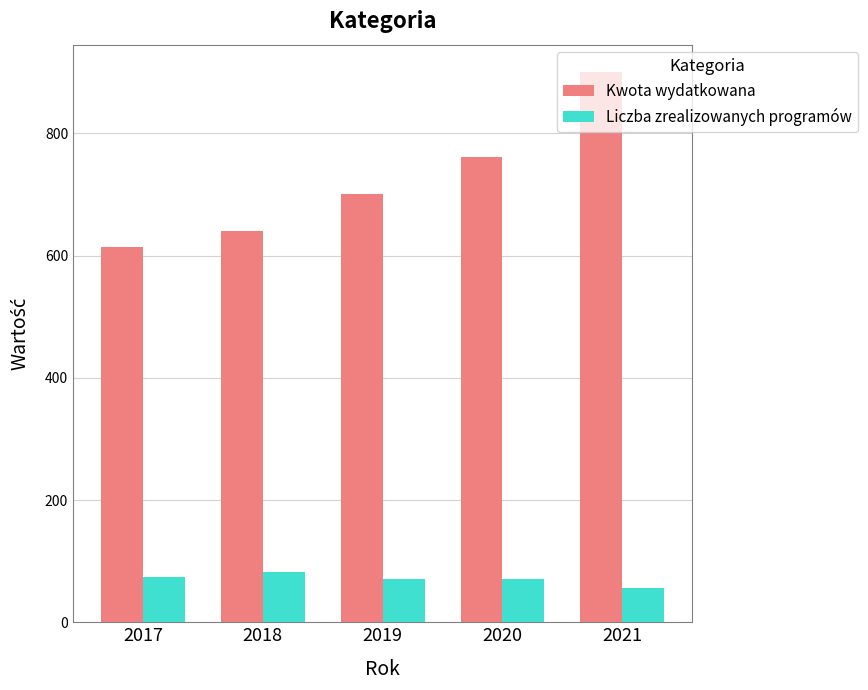

How many series are shown in this chart?

2